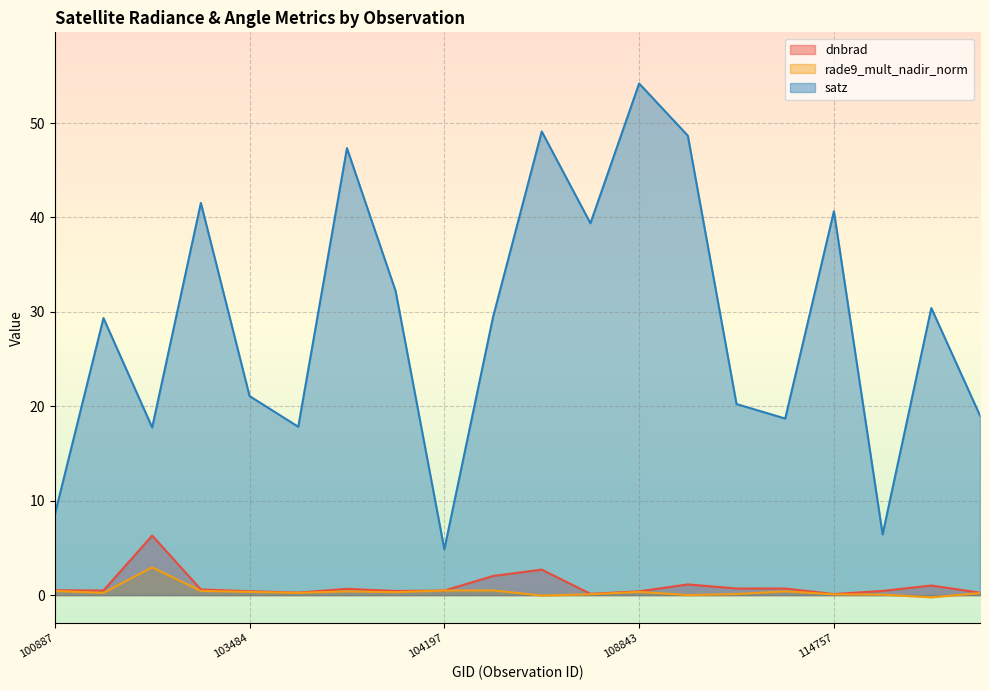

Does the chart display data point markers on the line(s)?

No